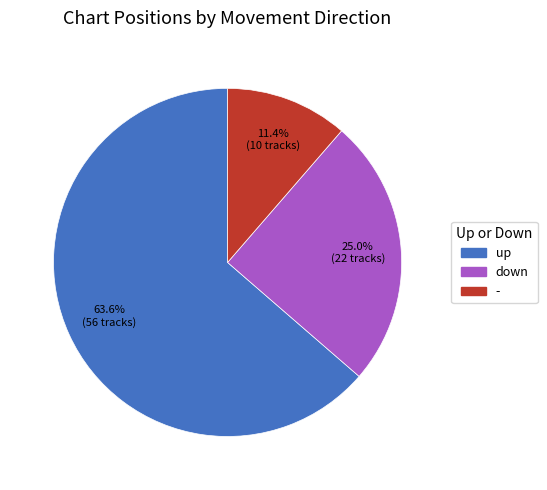

To the nearest percent, what is the combined percentage of down and up?

89%